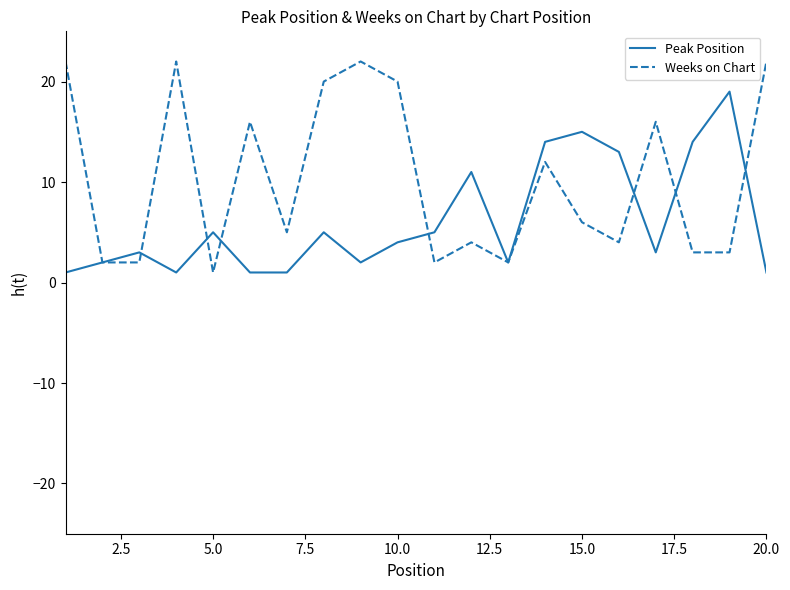

What are all the series names shown in the legend?

Peak Position, Weeks on Chart